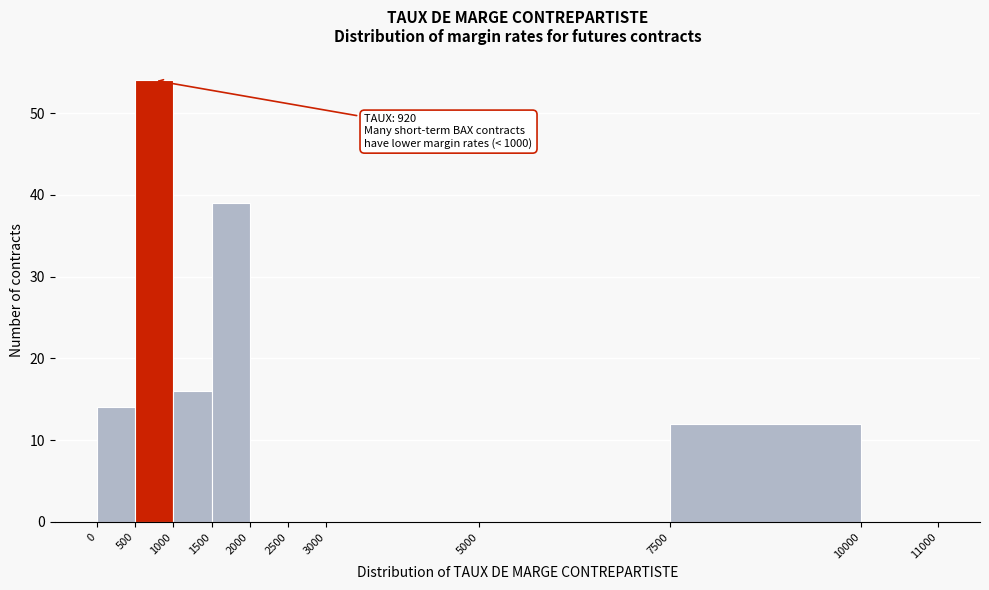

Over which range of the x-axis is the bar tallest?

500 to 1000